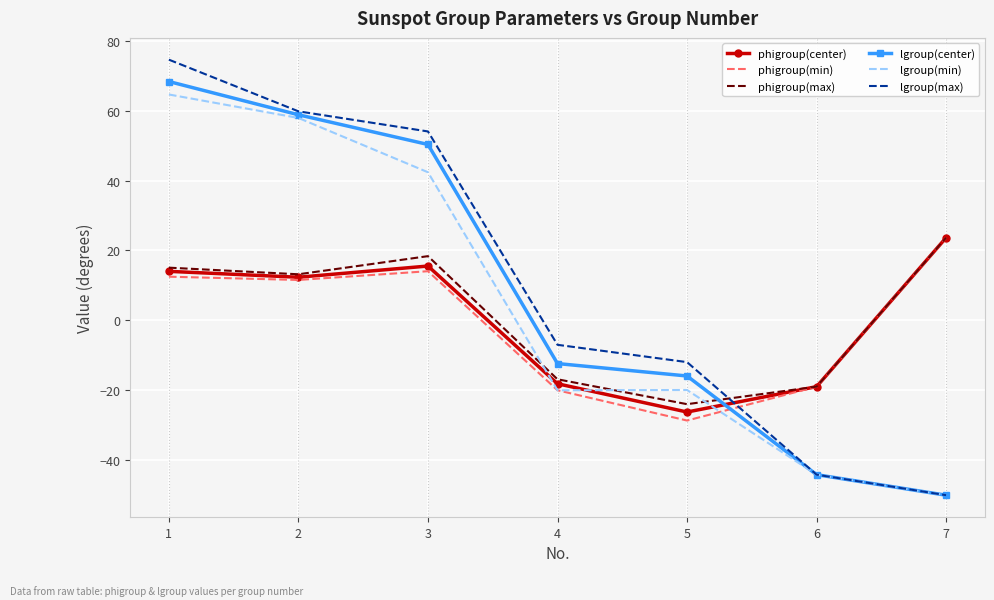

What is the difference between the second highest and minimum values in the lgroup(max) series?

109.9